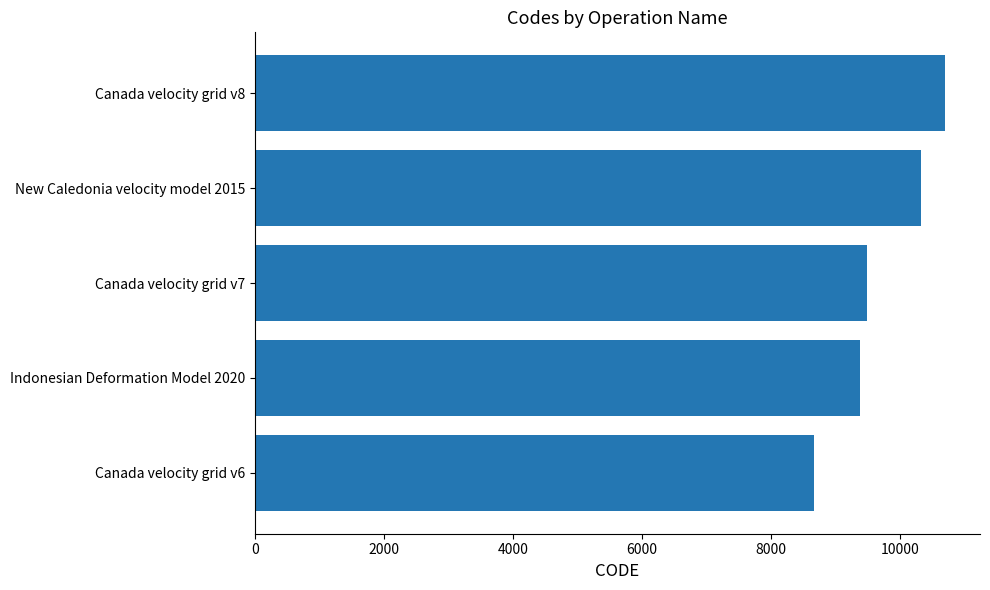

What is the difference between the maximum and minimum values?

2031